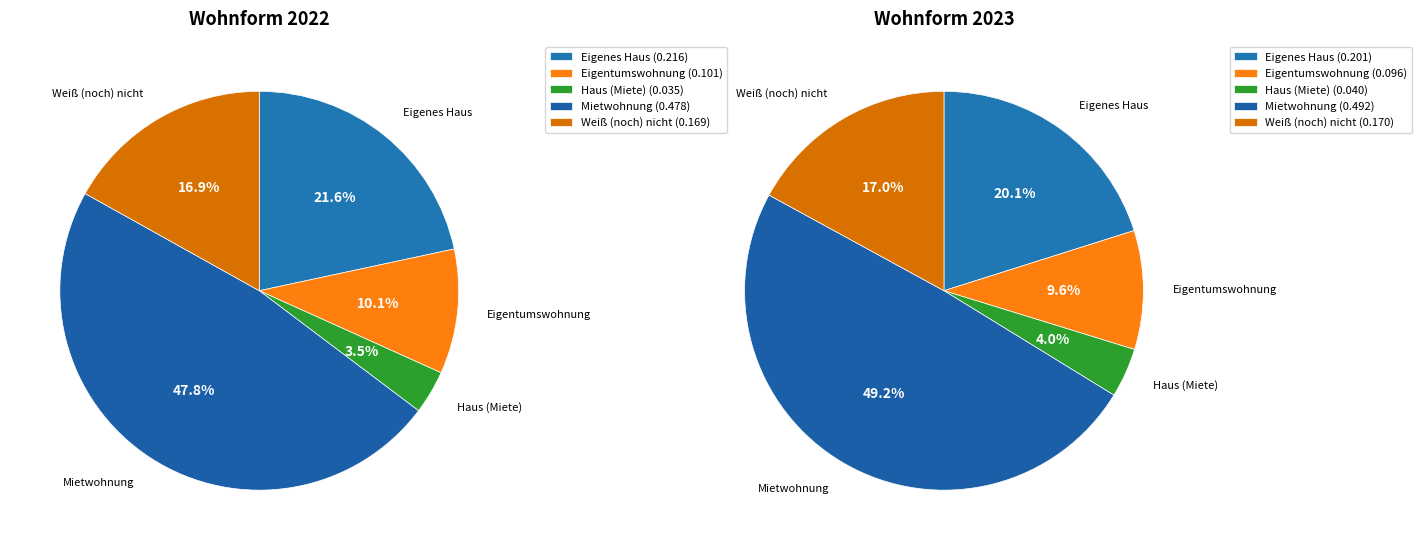

At Weiß (noch) nicht, list the series in order from largest to smallest.

2023, 2022